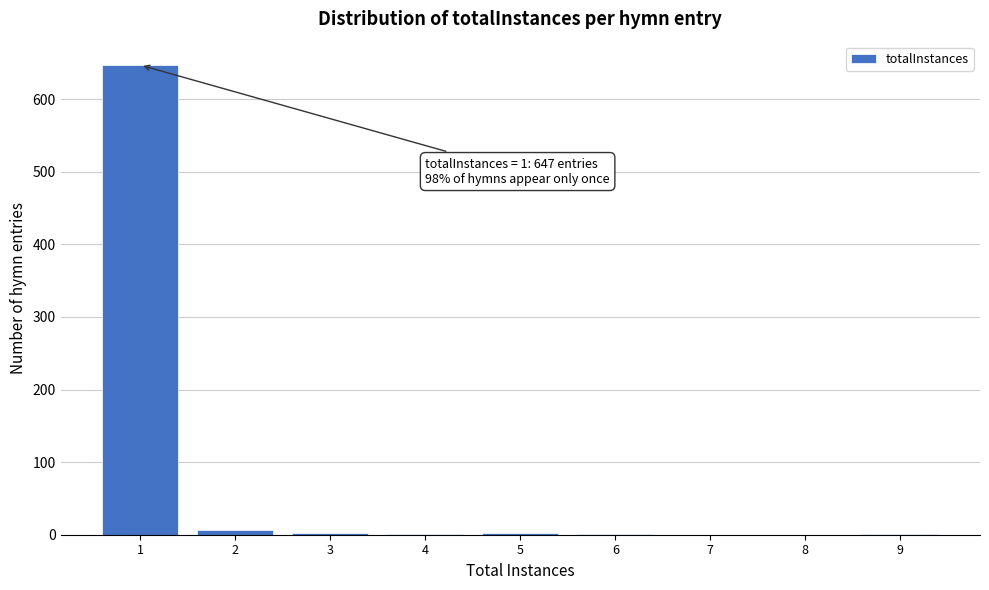

What is the sum of all values?

661